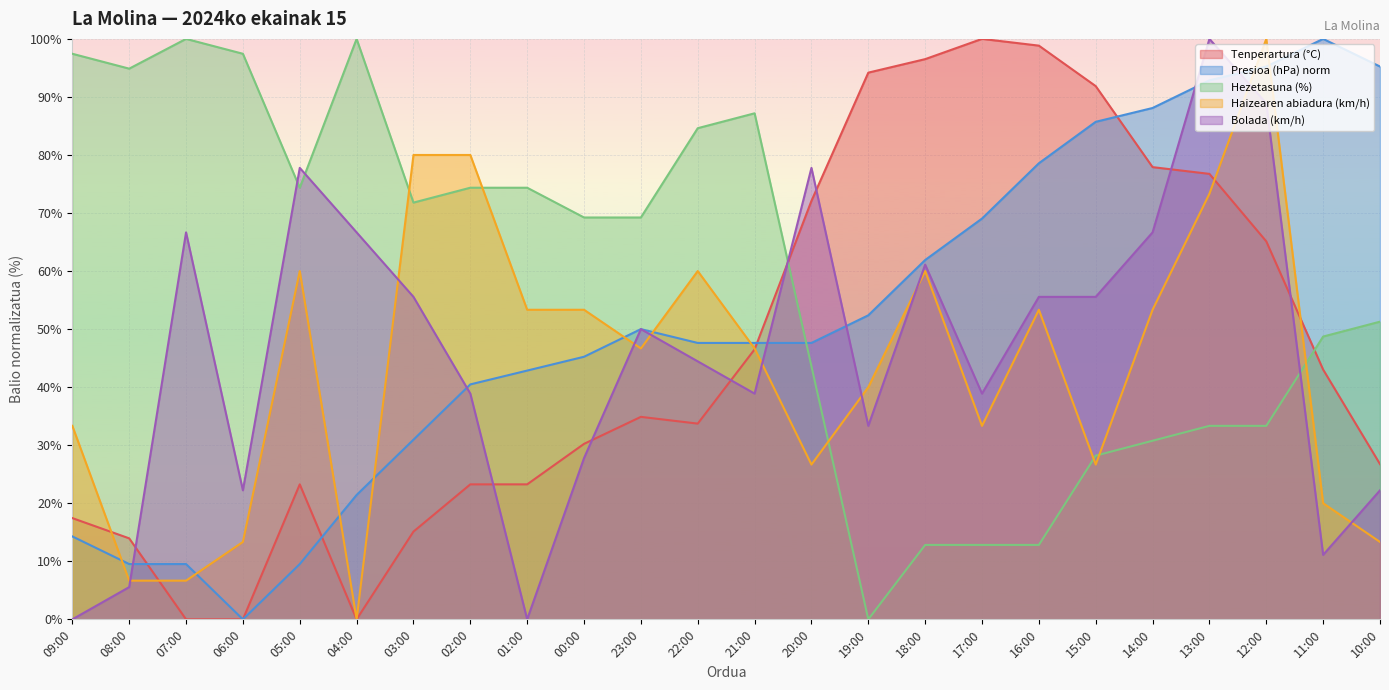

Which series has the largest total across all categories?

Hezetasuna (%)